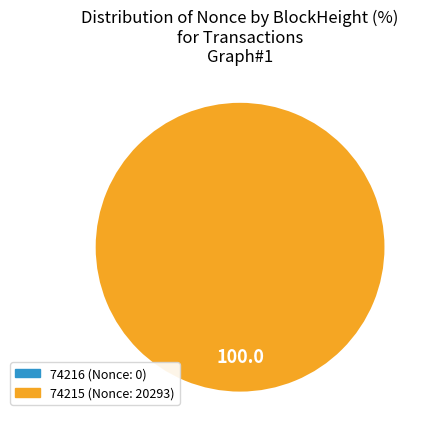

To the nearest percent, what is the difference between the 74216 and 74215 slice percentages?

100%